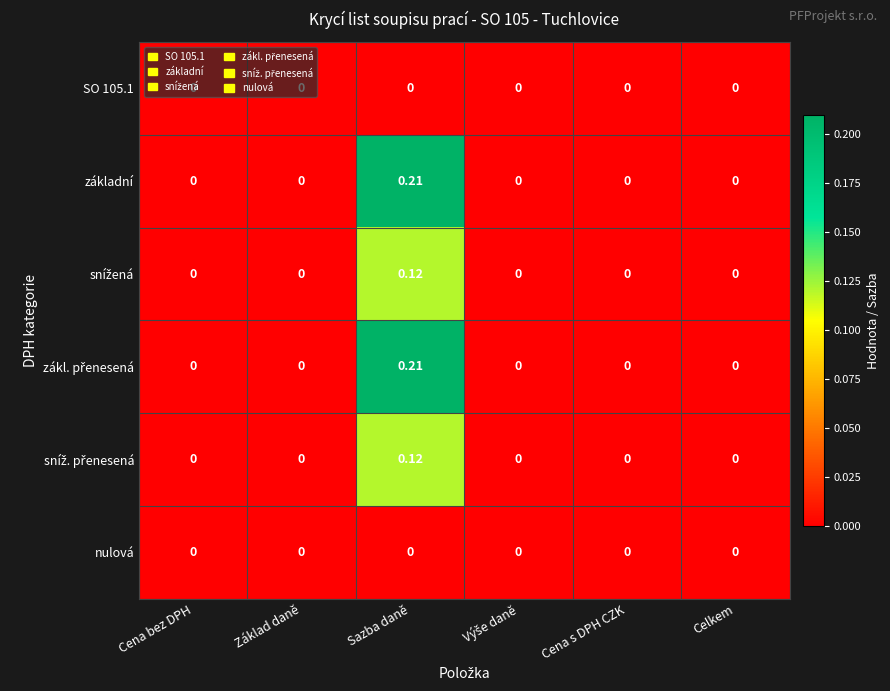

At which category is the sum across all series the highest?

Sazba daně